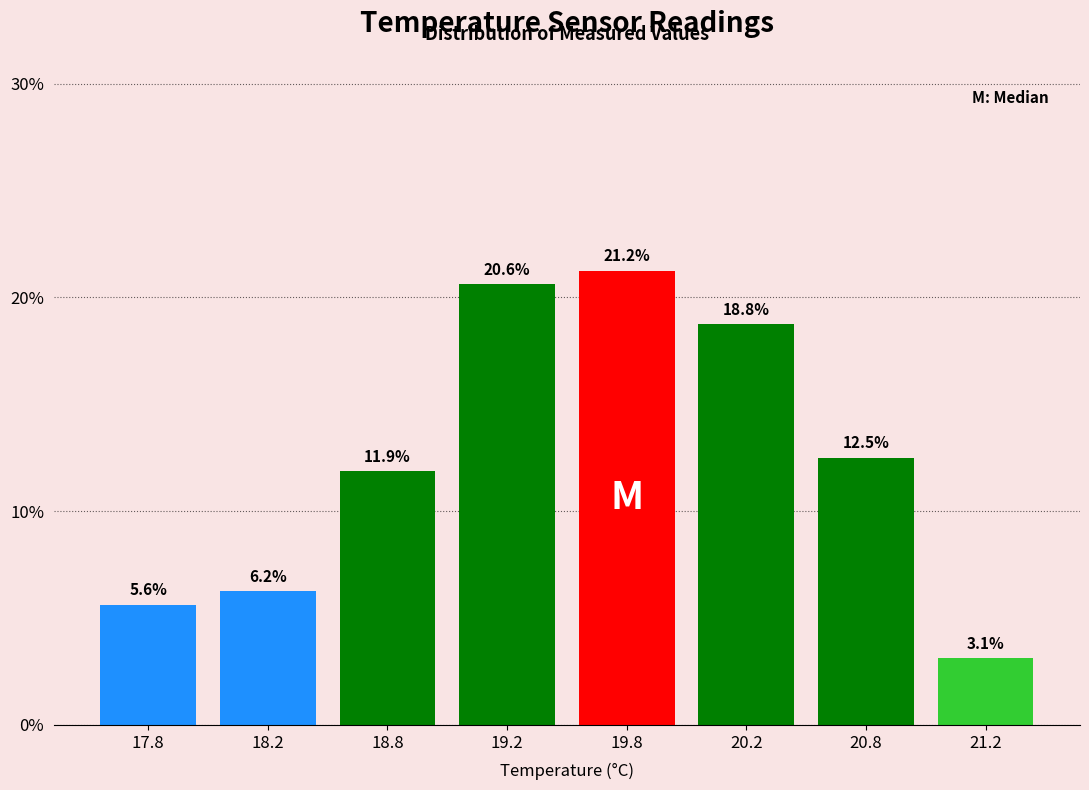

At which label does the data first exceed 12?

19.2